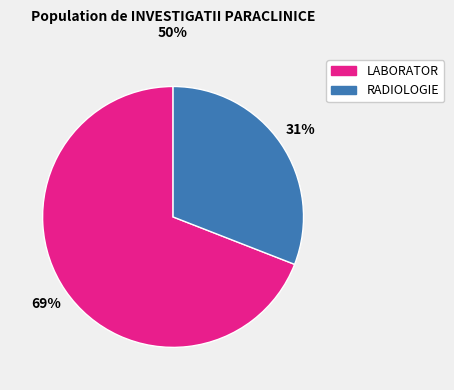

Which has a higher value, RADIOLOGIE or LABORATOR?

LABORATOR